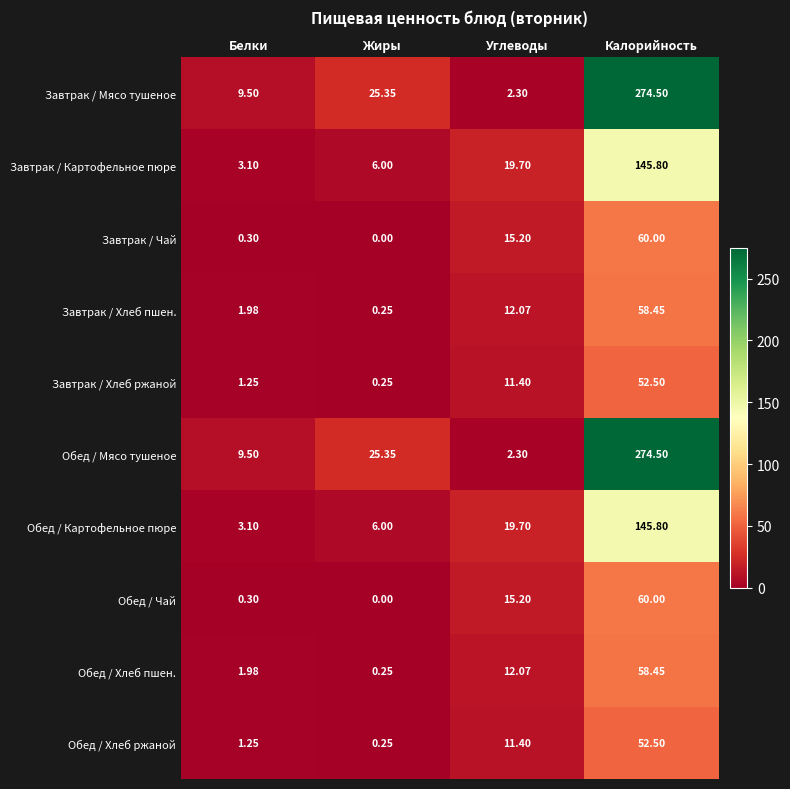

Where is Обед / Картофельное пюре nearest to the value 74?

Углеводы